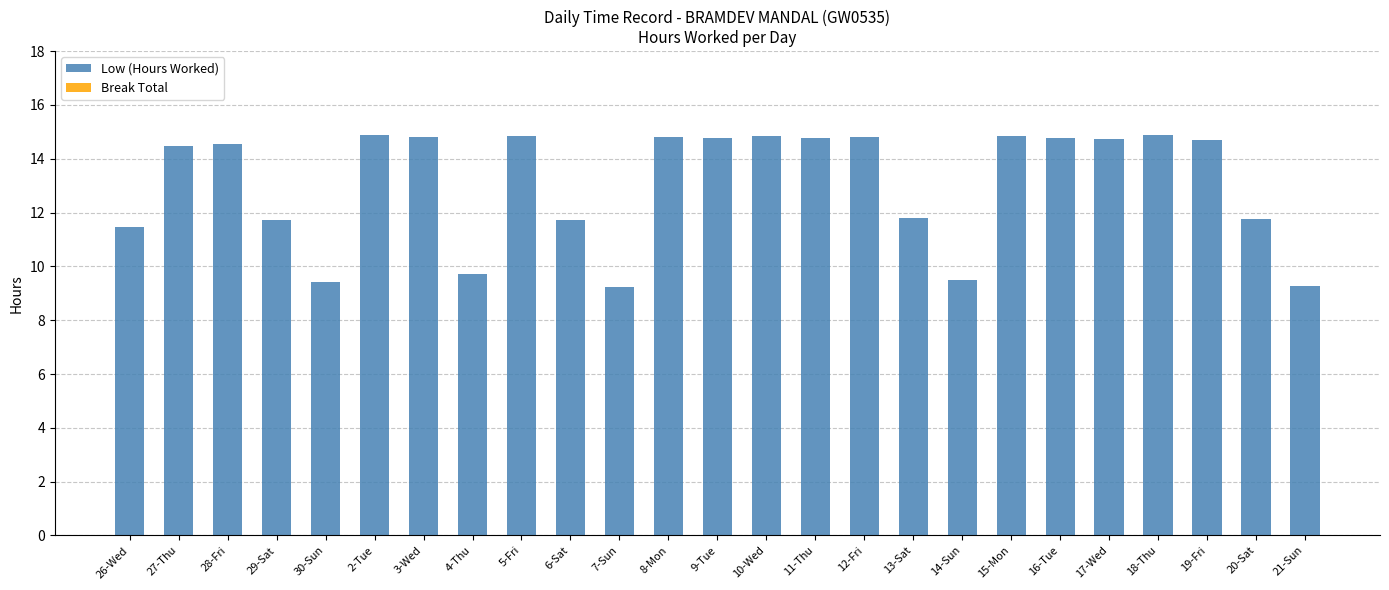

Where does the data first go above 14?

27-Thu